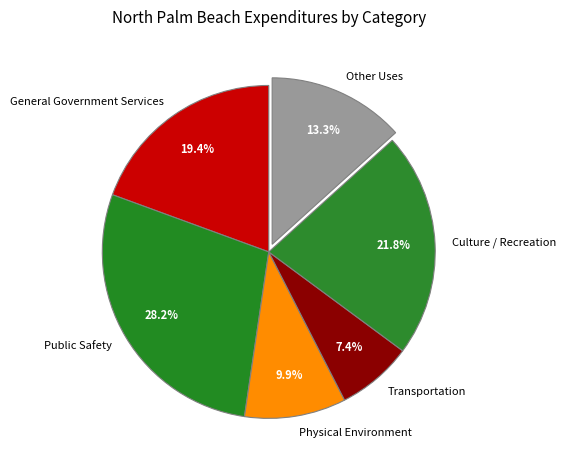

Approximately how many times larger is the value at Other Uses compared to Transportation?

1.8